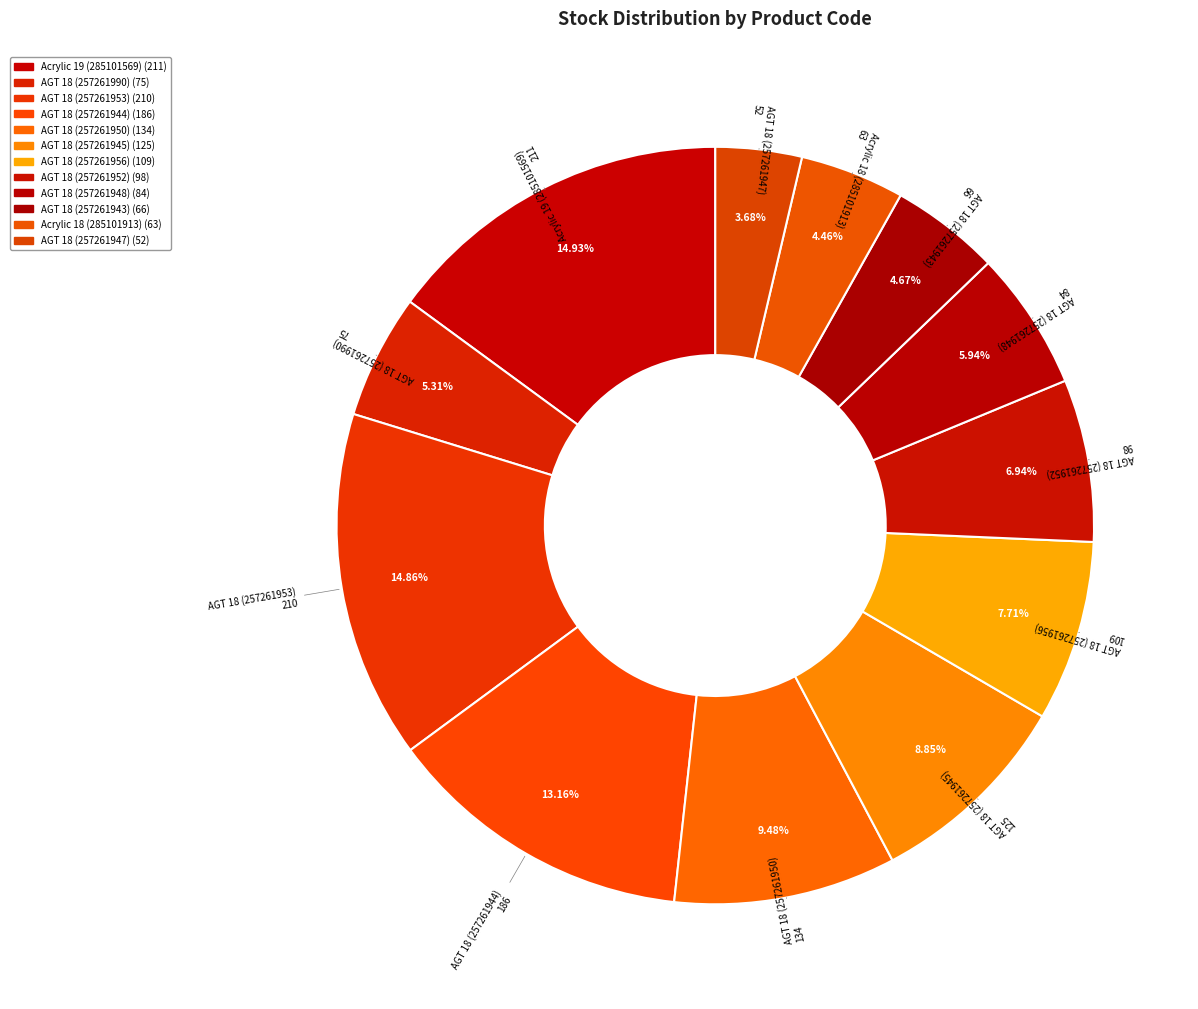

Which has a higher value, AGT 18 (257261944) or Acrylic 19 (285101569)?

Acrylic 19 (285101569)